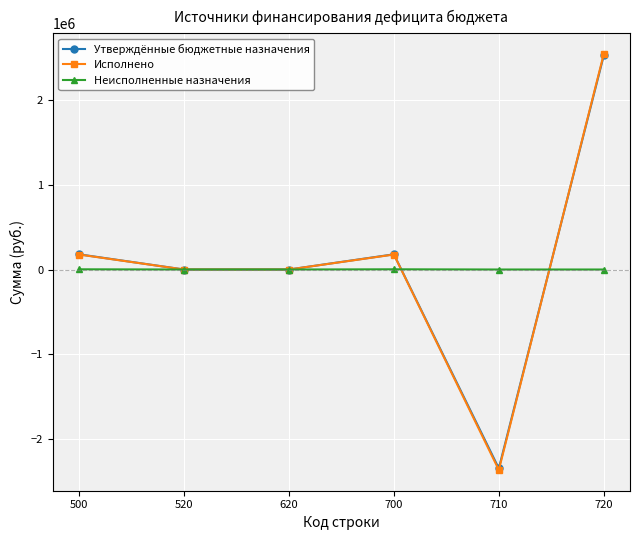

Which series has the widest spread of values?

Исполнено